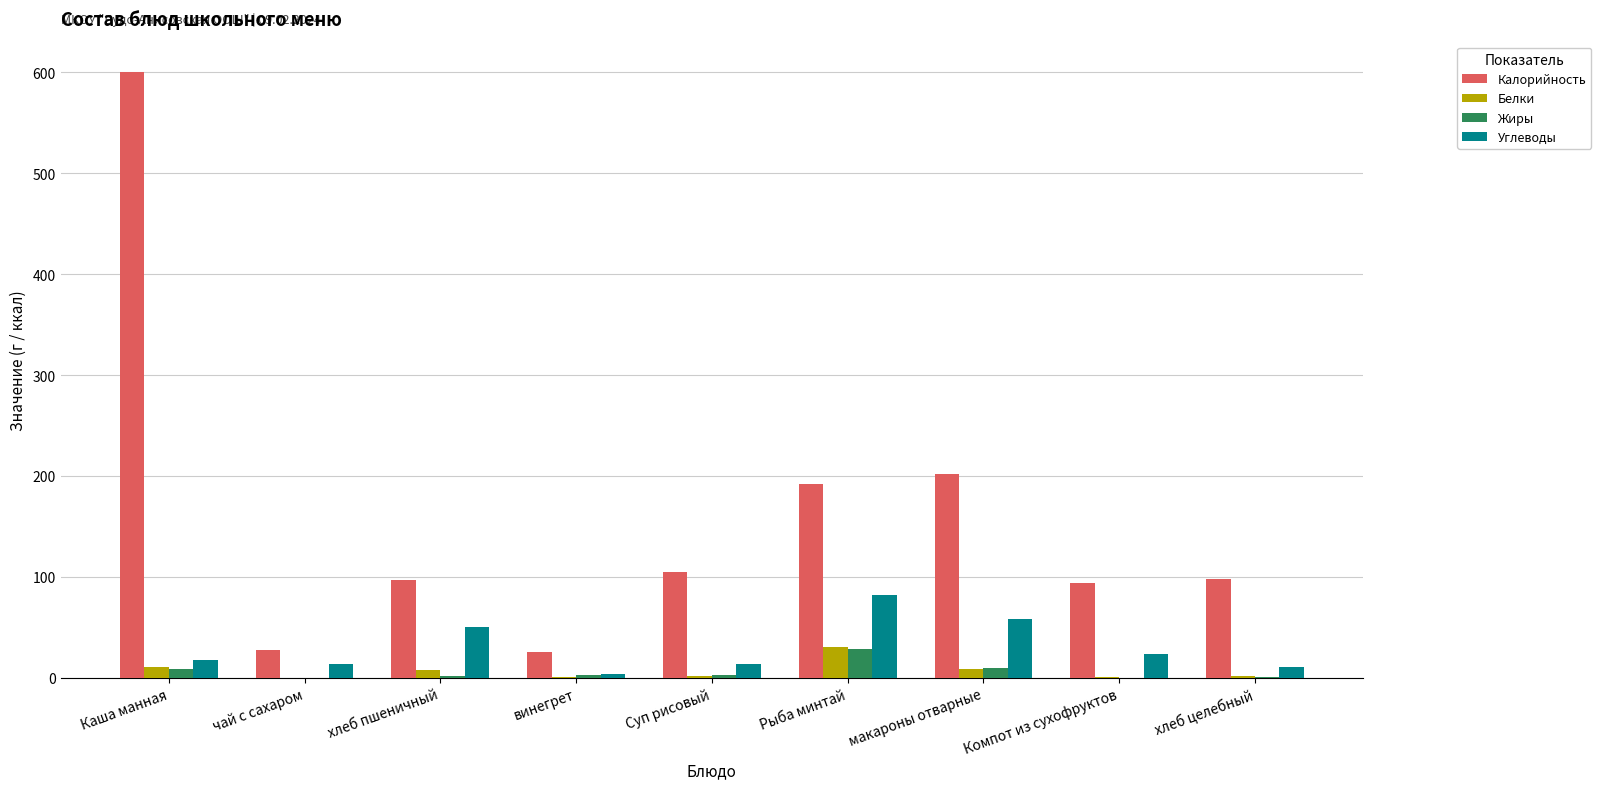

Count the number of data series in this chart.

4